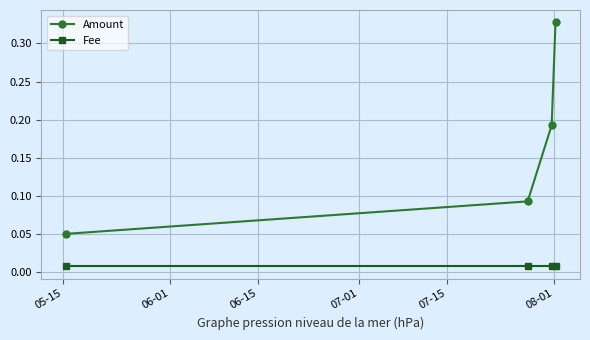

Rank the series by their average value, from highest to lowest.

Amount, Fee